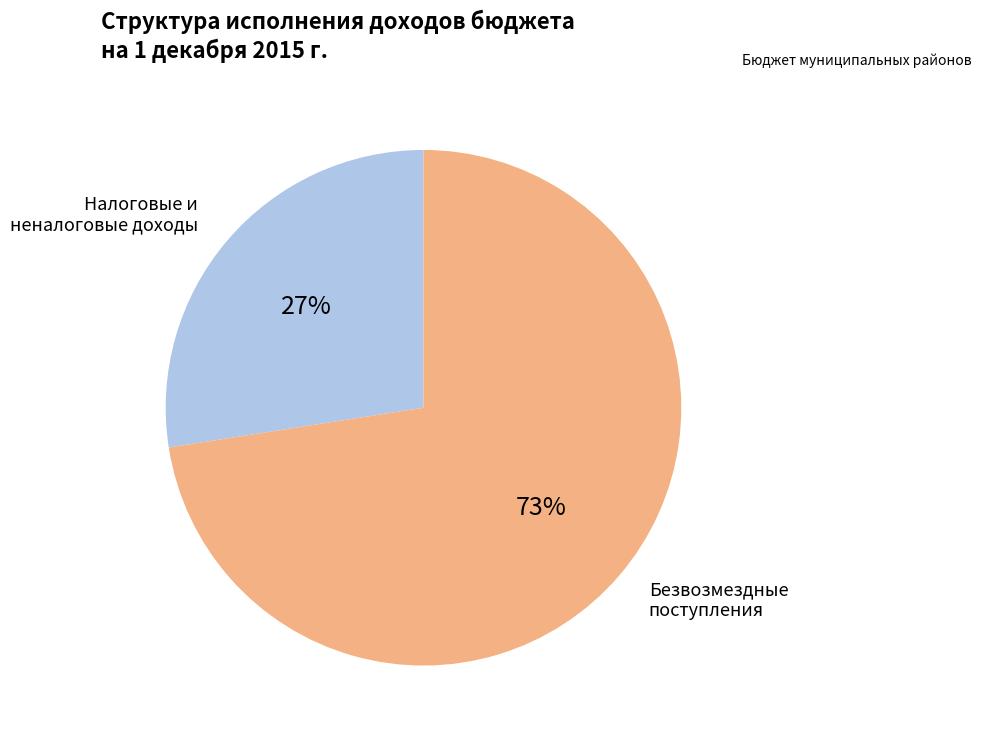

Is there any slice that represents more than half of the pie?

Yes